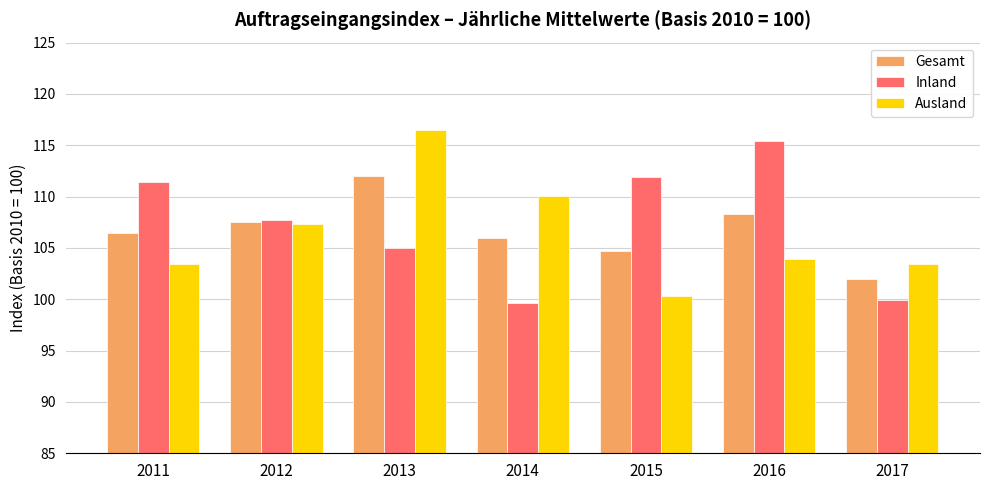

Are the bars grouped side by side (vs. stacked)?

Yes